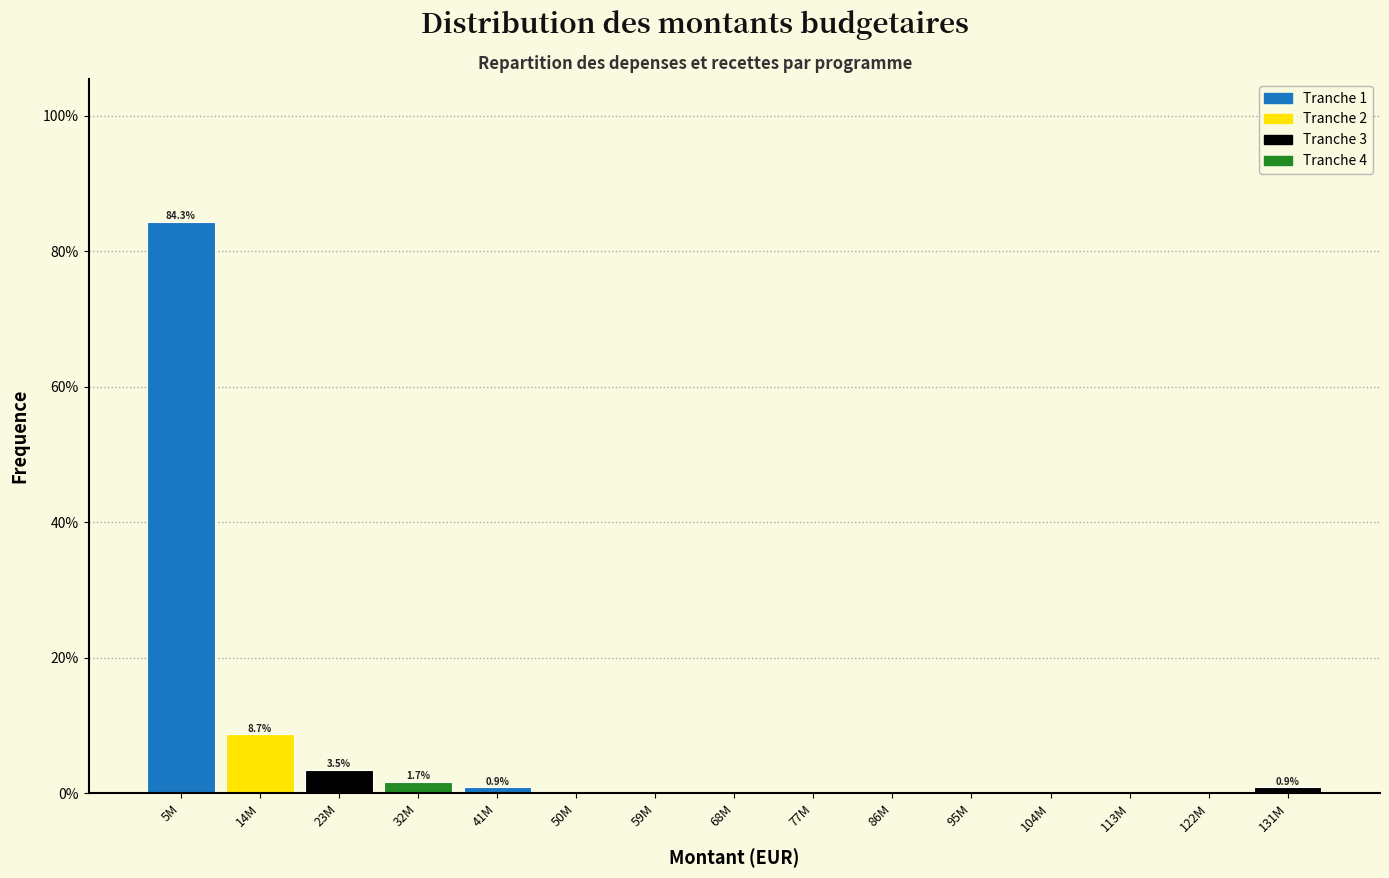

Reading right to left, transcribe all the data shown in this chart.

131M=0.9	122M=0.0	113M=0.0	104M=0.0	95M=0.0	86M=0.0	77M=0.0	68M=0.0	59M=0.0	50M=0.0	41M=0.9	32M=1.7	23M=3.5	14M=8.7	5M=84.3